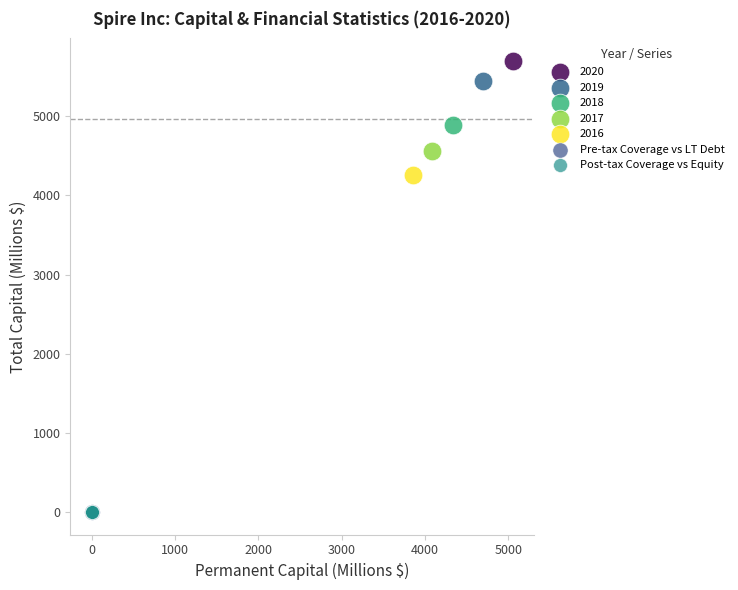

Which series contains the highest Y value?

2020